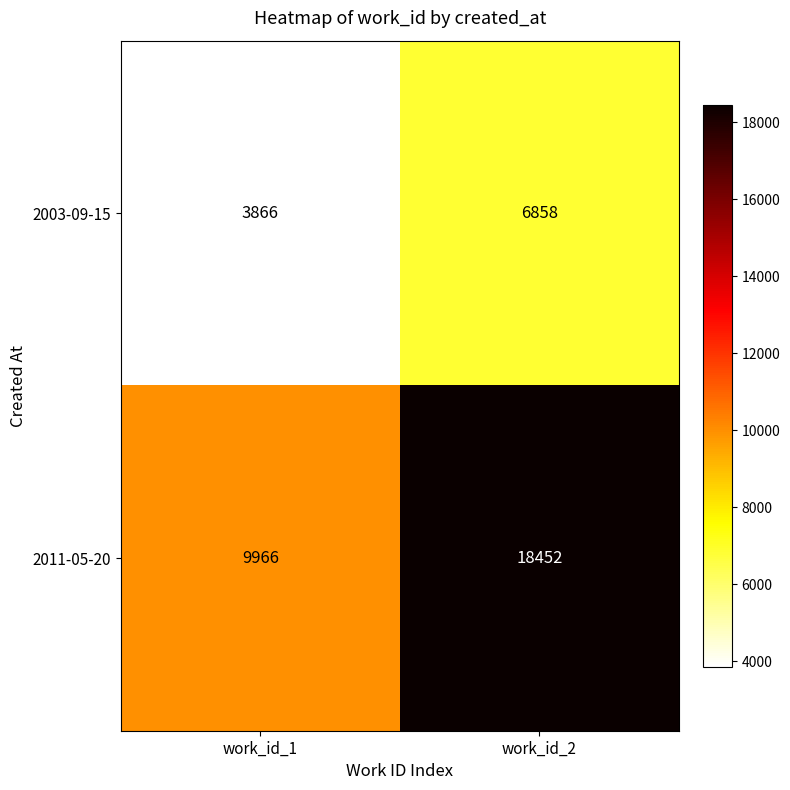

List the series in order of their peak value, lowest first.

2003-09-15, 2011-05-20